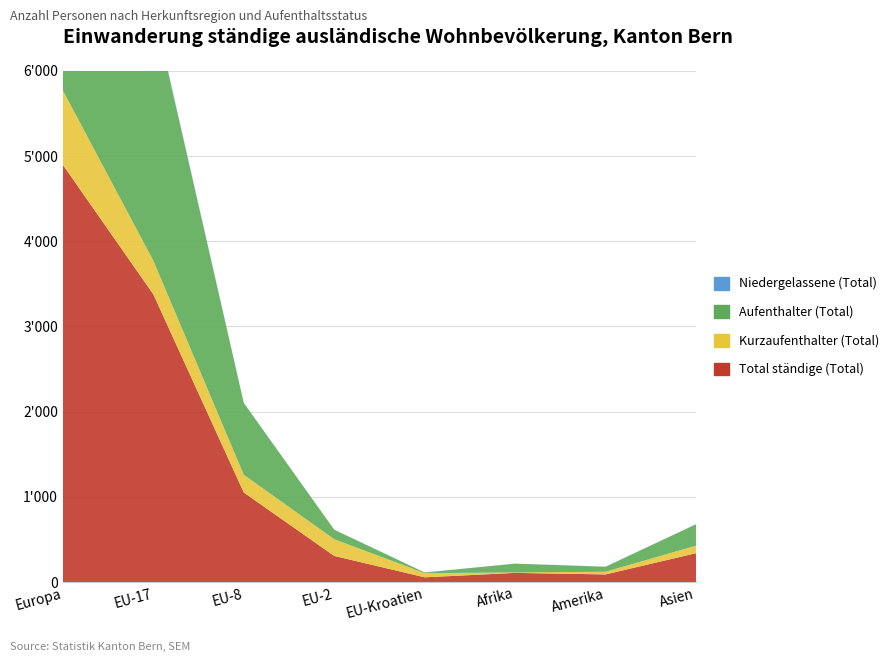

Reading left to right, what are all the values shown in this chart?

Total ständige (Total): Europa=4896	EU-17=3377	EU-8=1052	EU-2=308	EU-Kroatien=57	Afrika=109	Amerika=91	Asien=340
Kurzaufenthalter (Total): Europa=872	EU-17=395	EU-8=208	EU-2=196	EU-Kroatien=49	Afrika=5	Amerika=31	Asien=88
Aufenthalter (Total): Europa=4007	EU-17=2967	EU-8=843	EU-2=112	EU-Kroatien=8	Afrika=103	Amerika=59	Asien=251
Niedergelassene (Total): Europa=17	EU-17=15	EU-8=1	EU-2=0	EU-Kroatien=0	Afrika=1	Amerika=1	Asien=1